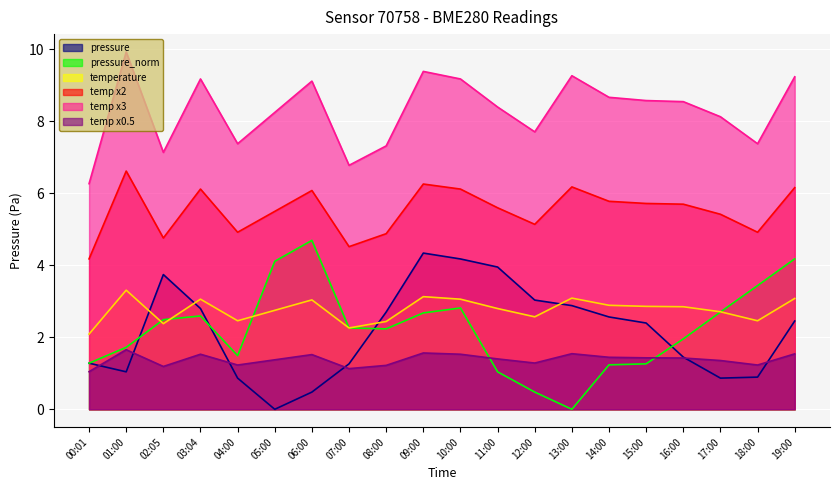

What is the label of the 5th point from the right?

15:00